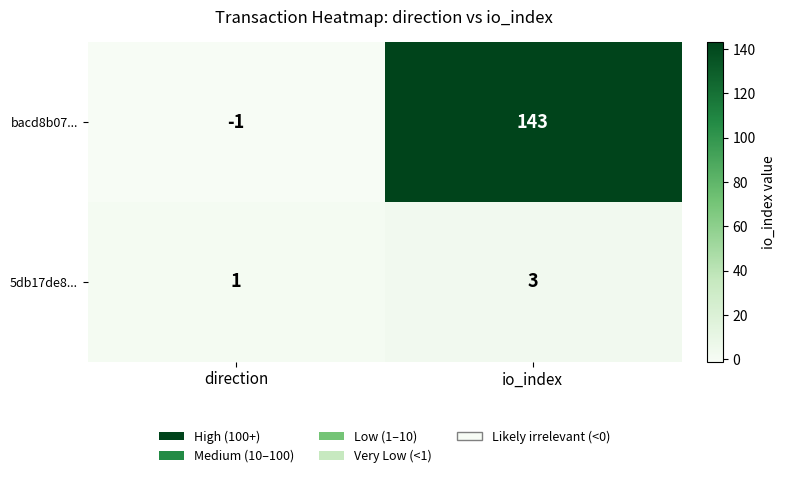

Which category has the highest value in the 5db17de8... series?

io_index